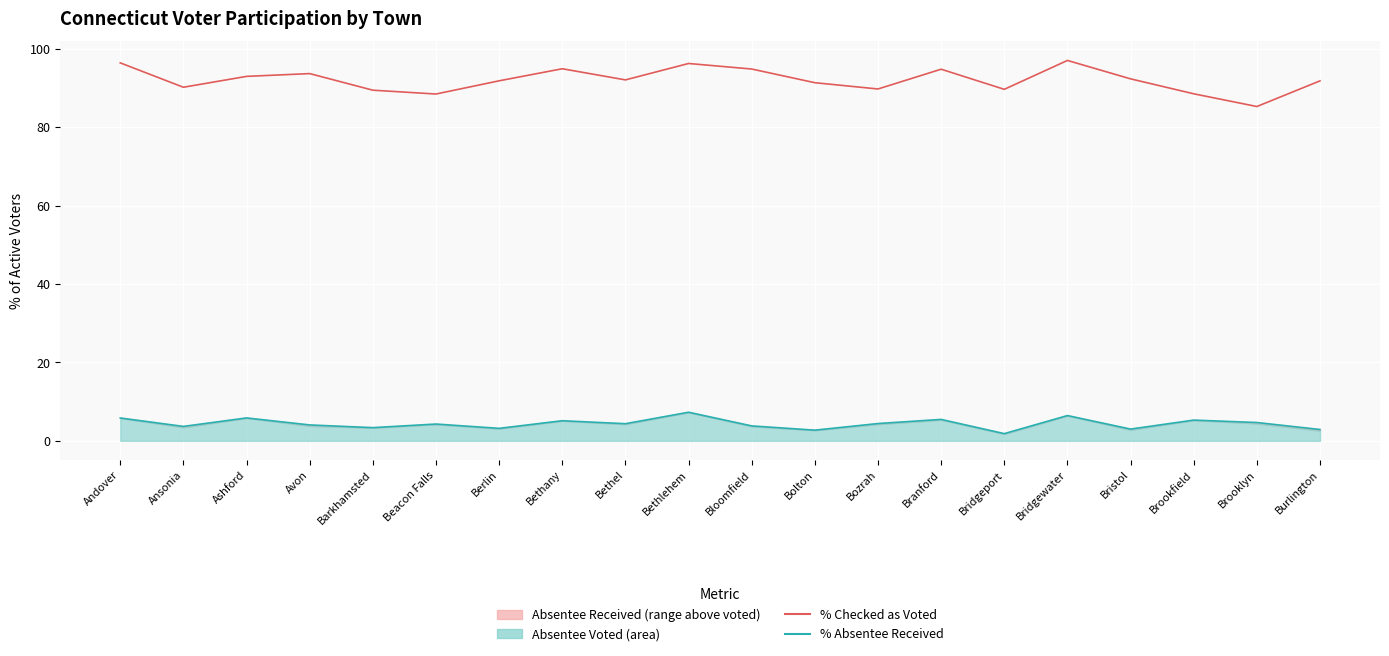

At which label is % Absentee Received closest to 4?

Avon